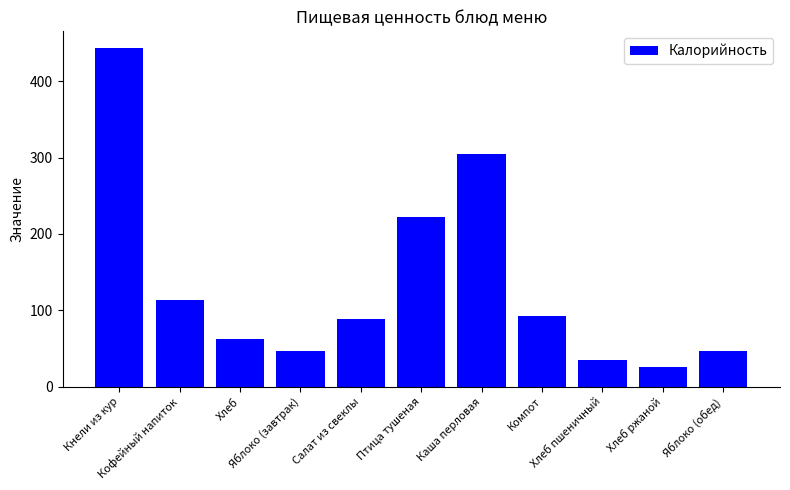

What is the label of the 8th bar from the right?

Яблоко (завтрак)